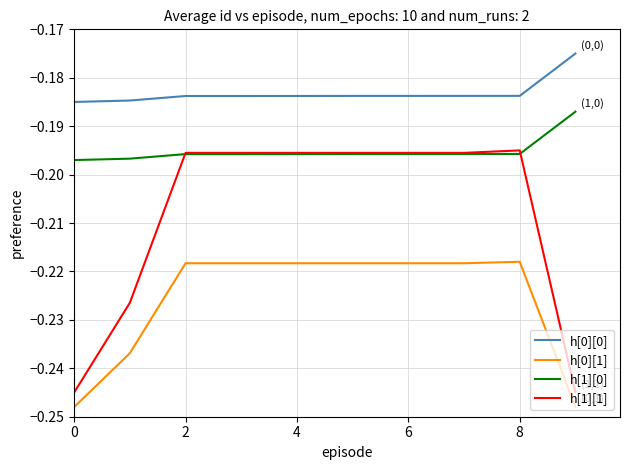

True or false: h[1][0] and h[0][0] cross at least once.

False